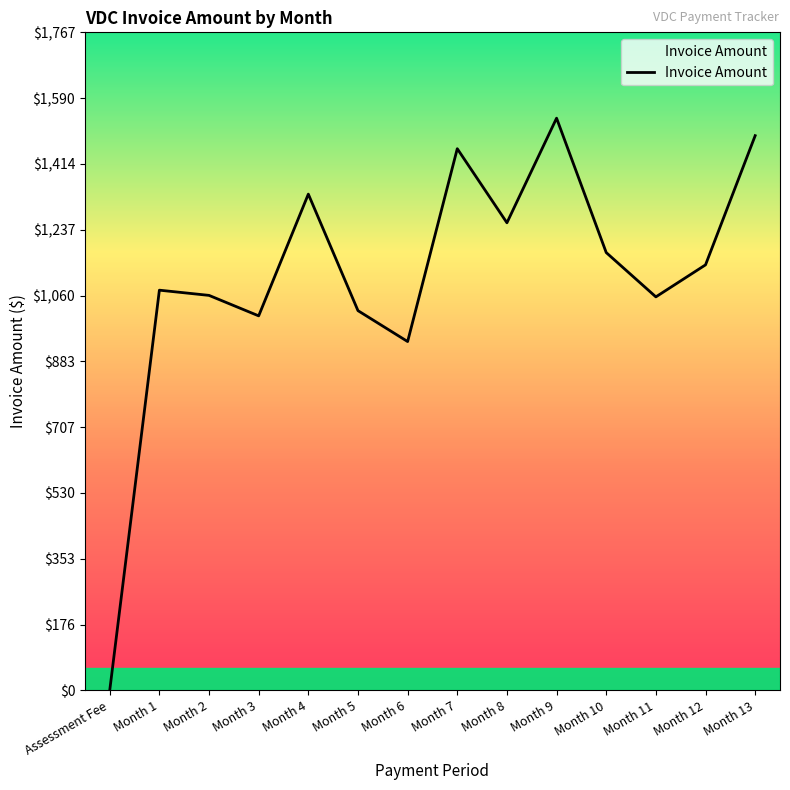

What is the change in value from Month 3 to Month 9?

+531